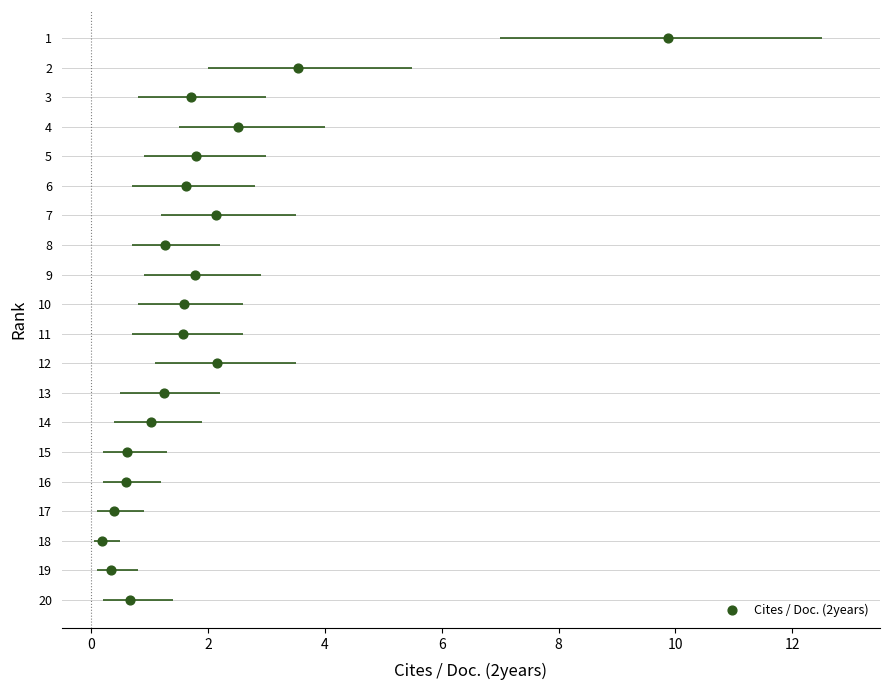

What is the range of Y values (max minus min)?

19